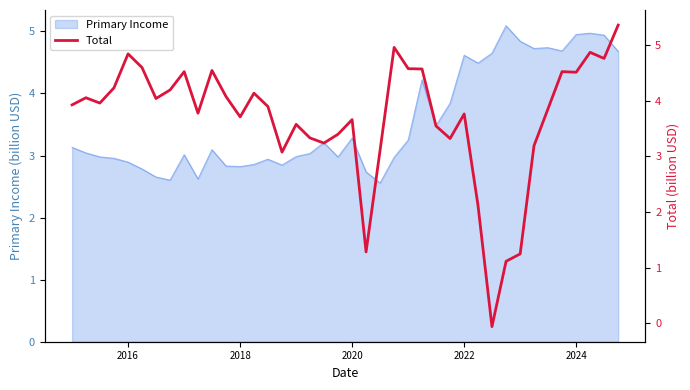

What is the minimum value for Primary Income?

2.6